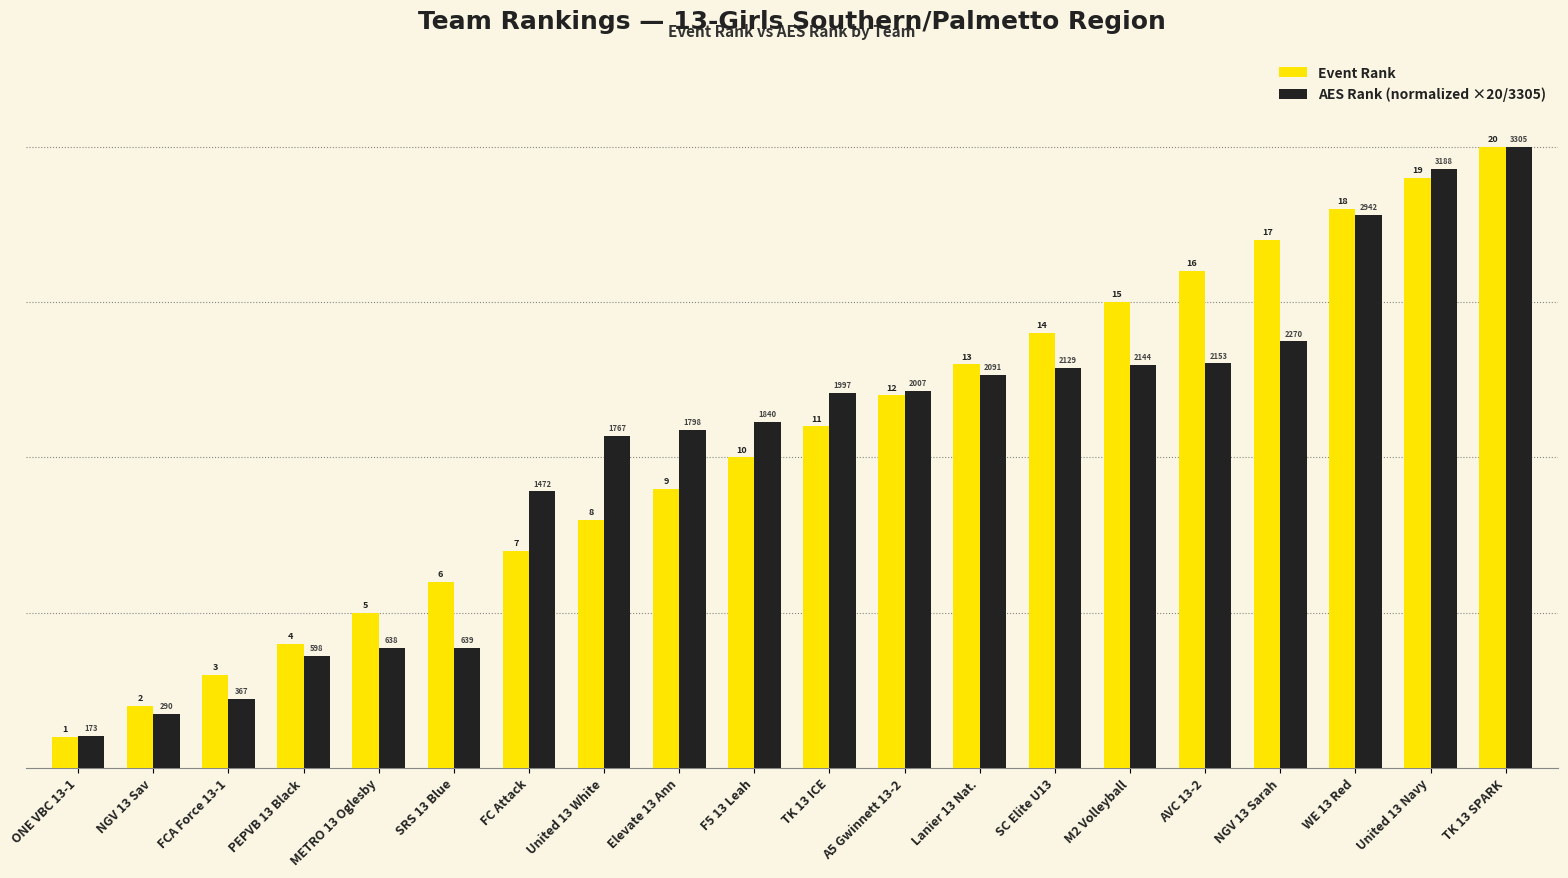

How many bars are there in total?

40